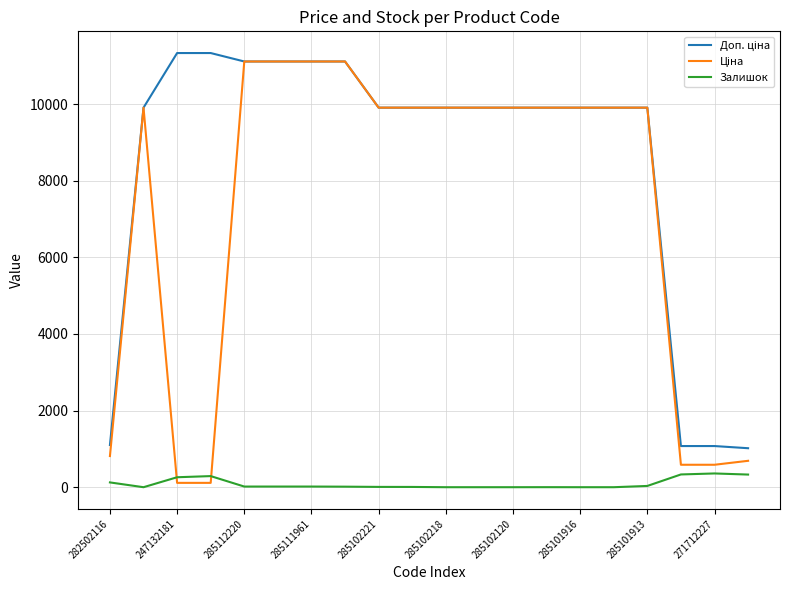

What is the greatest value displayed?

11334.0